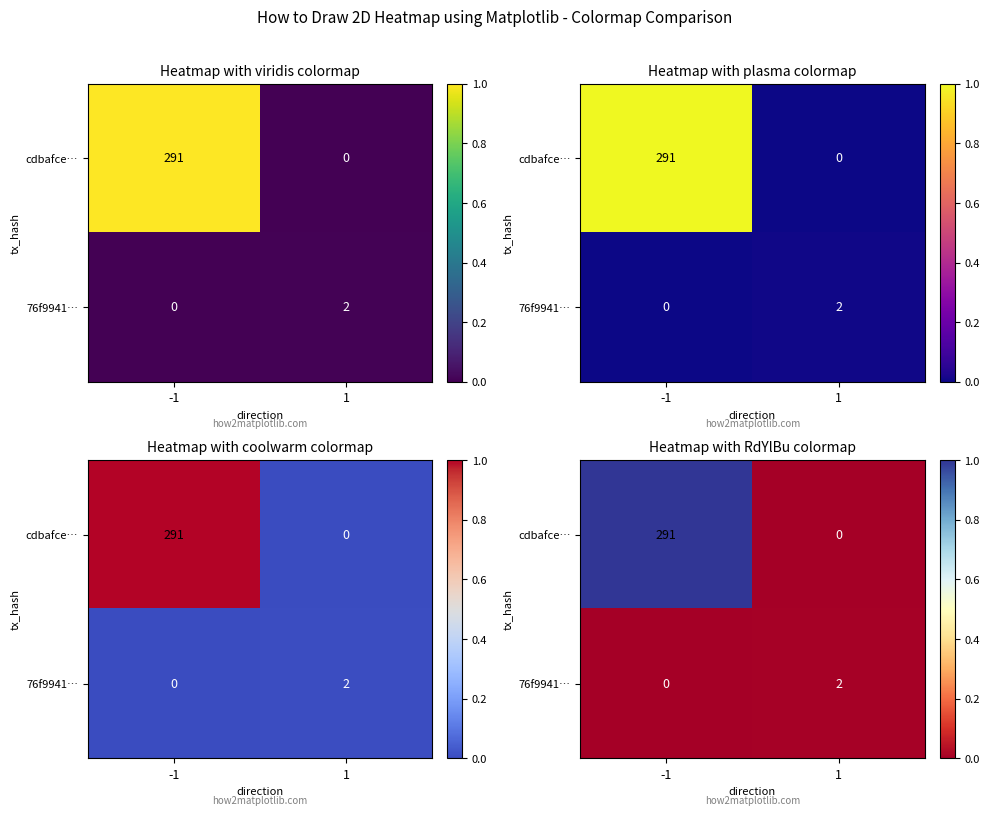

True or false: cdbafce… has a value of -0.5 at 1.

False